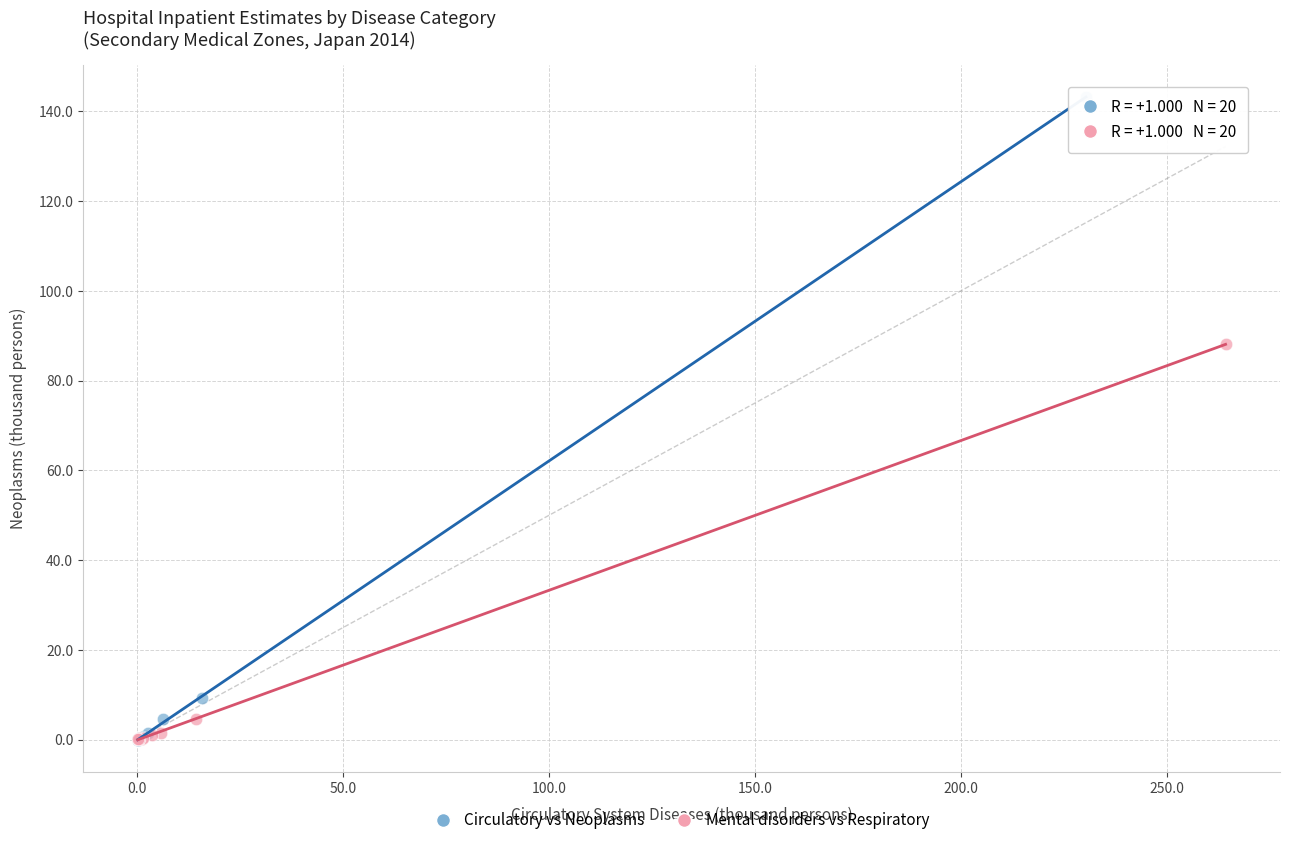

Which series has the widest spread of Y values?

Circulatory vs Neoplasms